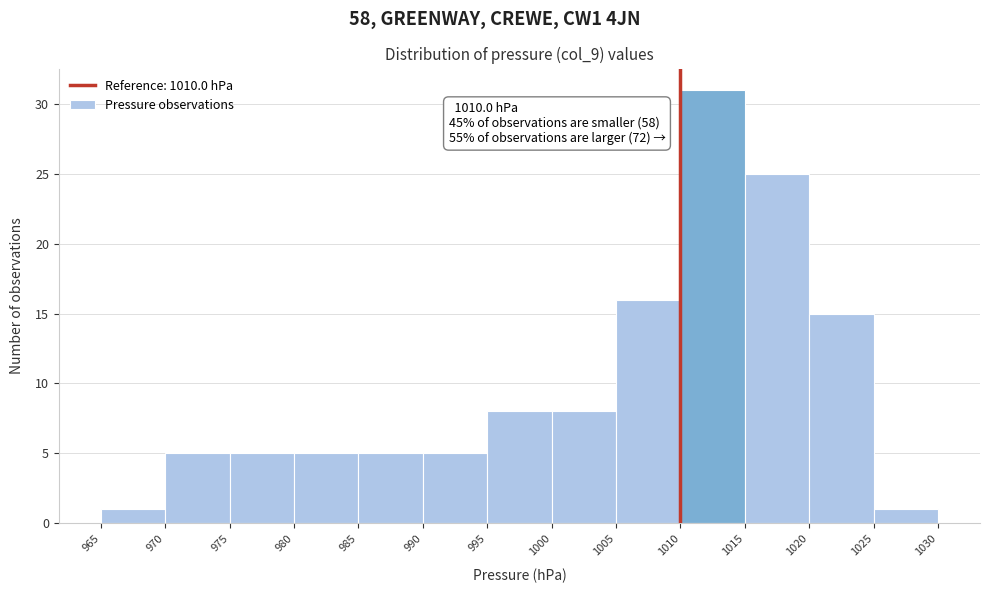

Over which range of the x-axis is the bar tallest?

1010 to 1015